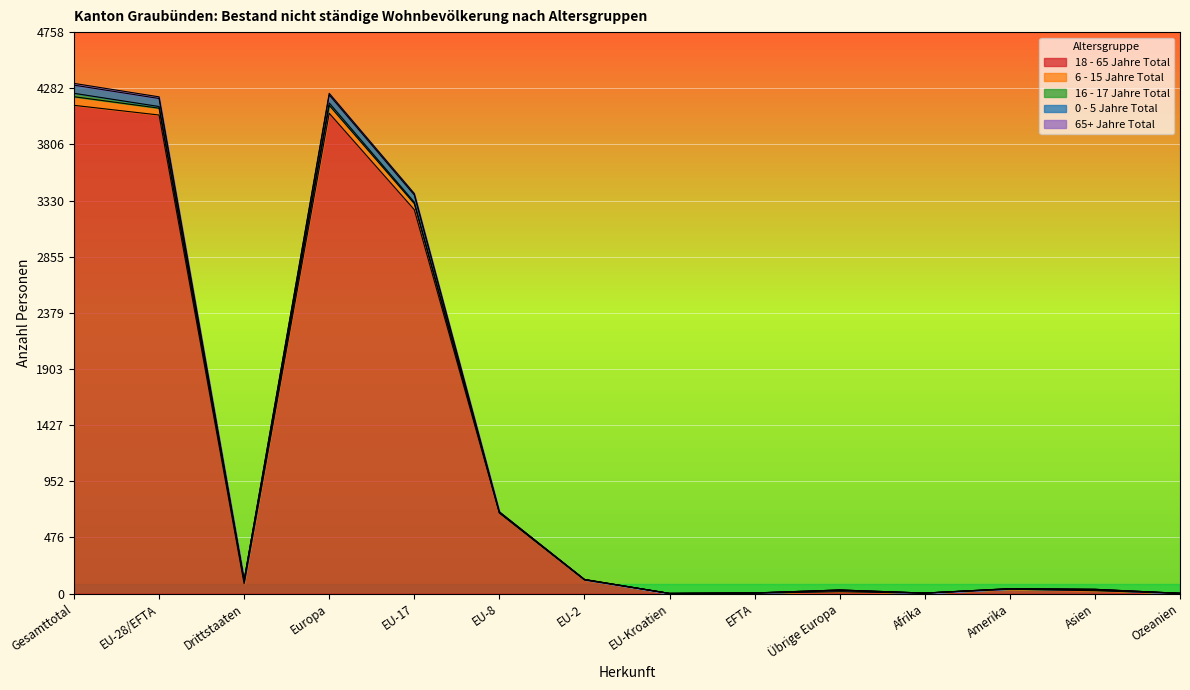

True or false: 18 - 65 Jahre Total and 0 - 5 Jahre Total intersect in this chart.

False